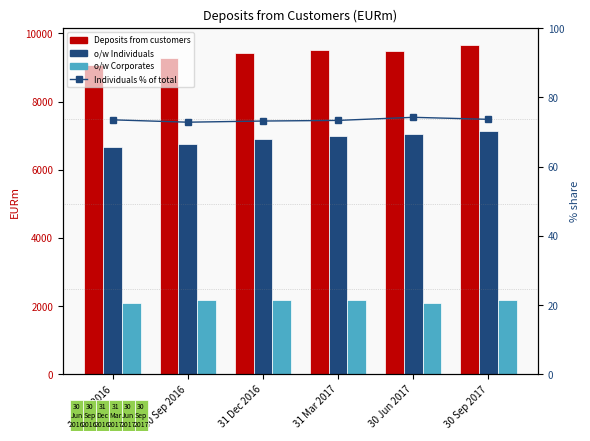

How many groups of bars are there?

6